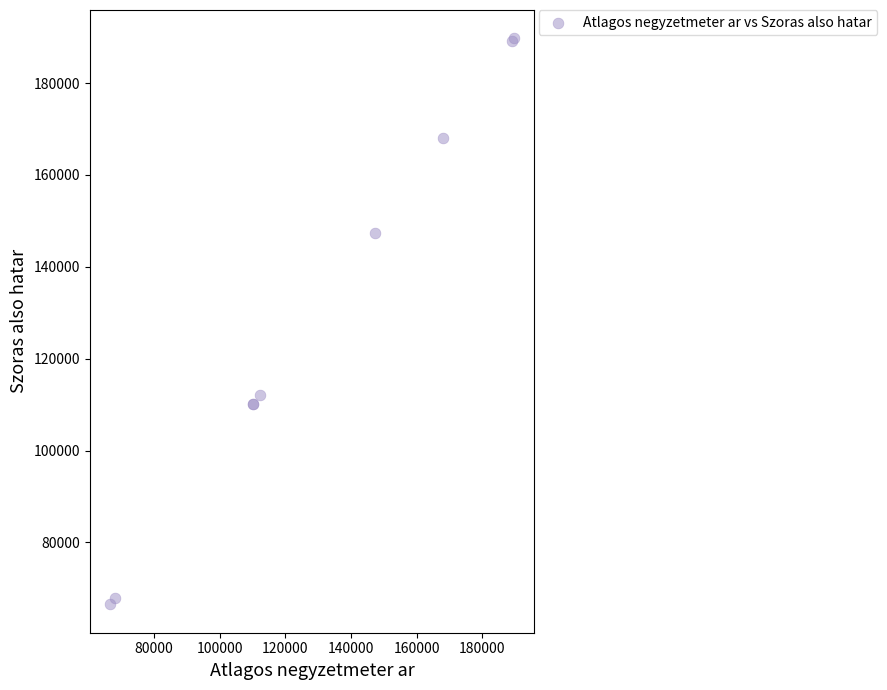

What Y value in the scatter plot is closest to 128134?

112189